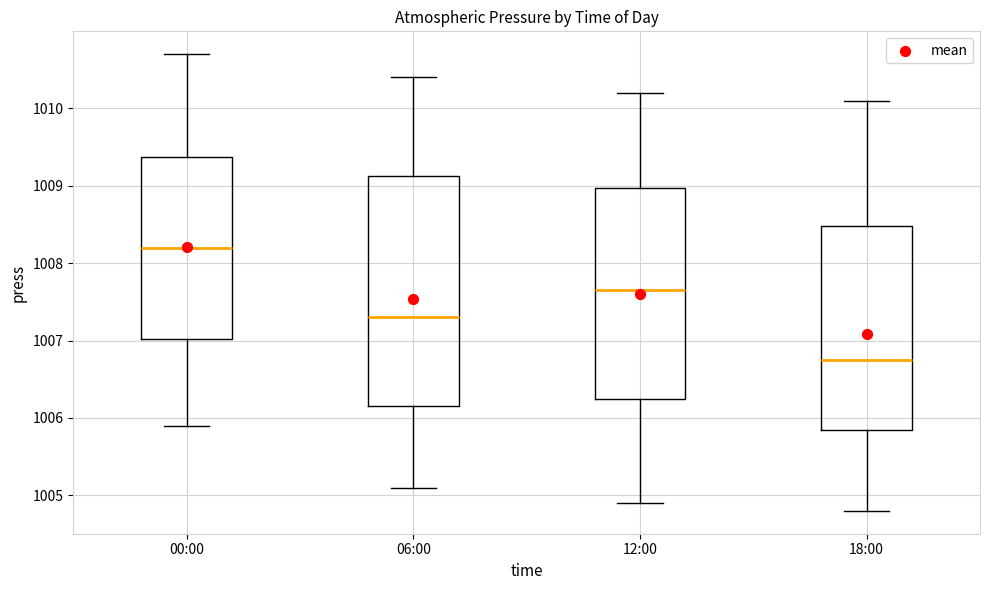

Reading left to right, transcribe this box plot: for each box, give where its median line is, the range the box spans, and where its two whiskers end, as read against the y-axis. The values are not printed on the chart, so give them approximately, as read against the axis.

00:00: median 1008.2, box 1007.0 to 1009.4, whiskers 1005.9 to 1010.7
06:00: median 1007.3, box 1006.2 to 1009.1, whiskers 1005.1 to 1010.4
12:00: median 1007.7, box 1006.3 to 1009.0, whiskers 1004.9 to 1010.2
18:00: median 1006.8, box 1005.9 to 1008.5, whiskers 1004.8 to 1010.1